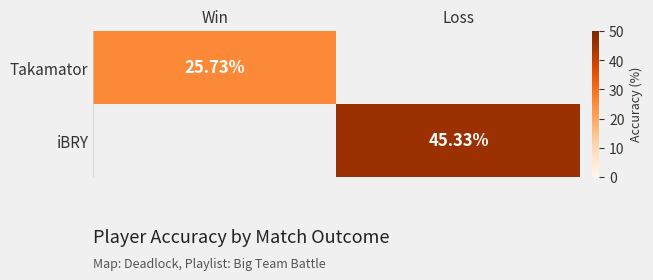

Count the number of categories in the chart.

2